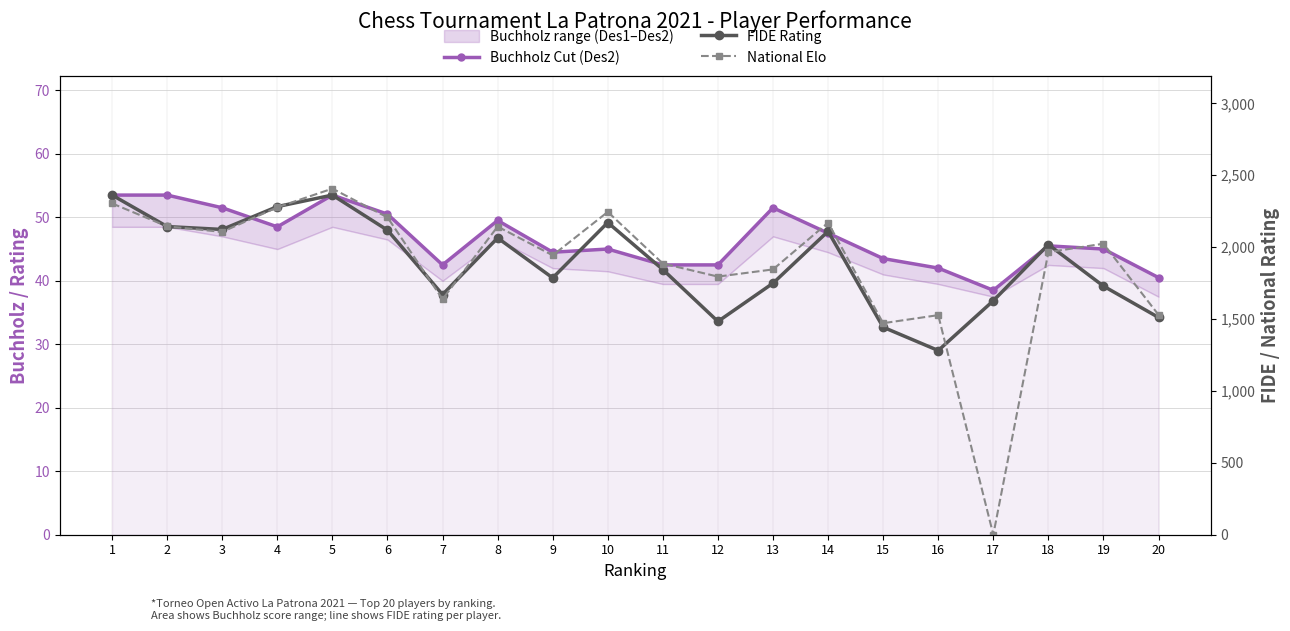

What is the difference between the FIDE Rating values at 6 and 17?

491.0